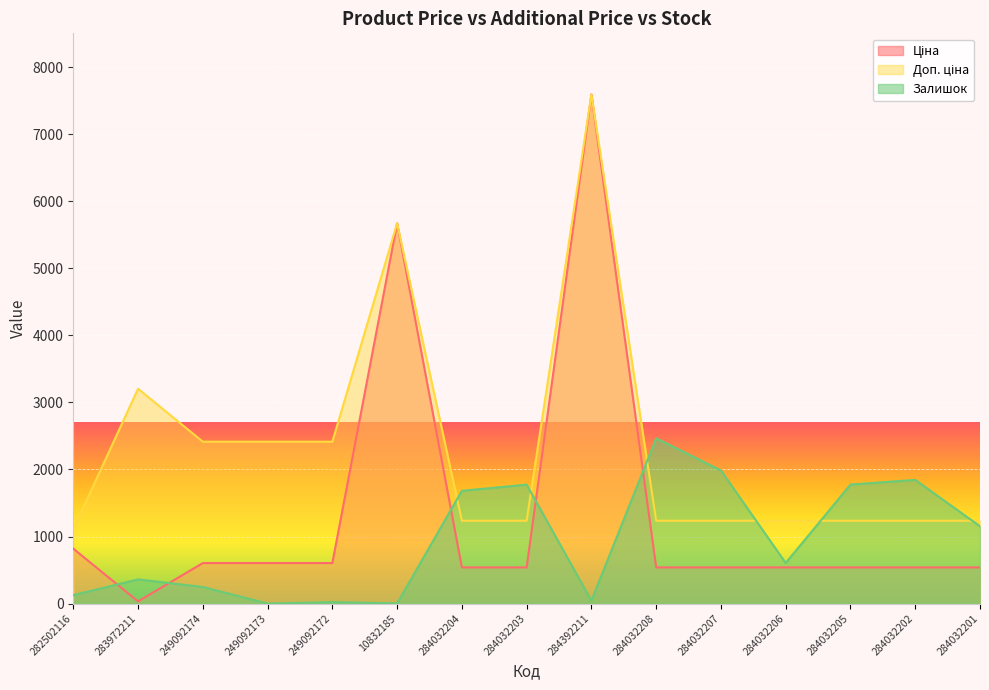

Between 283972211 and 249092172, which series saw the biggest shift?

Доп. ціна